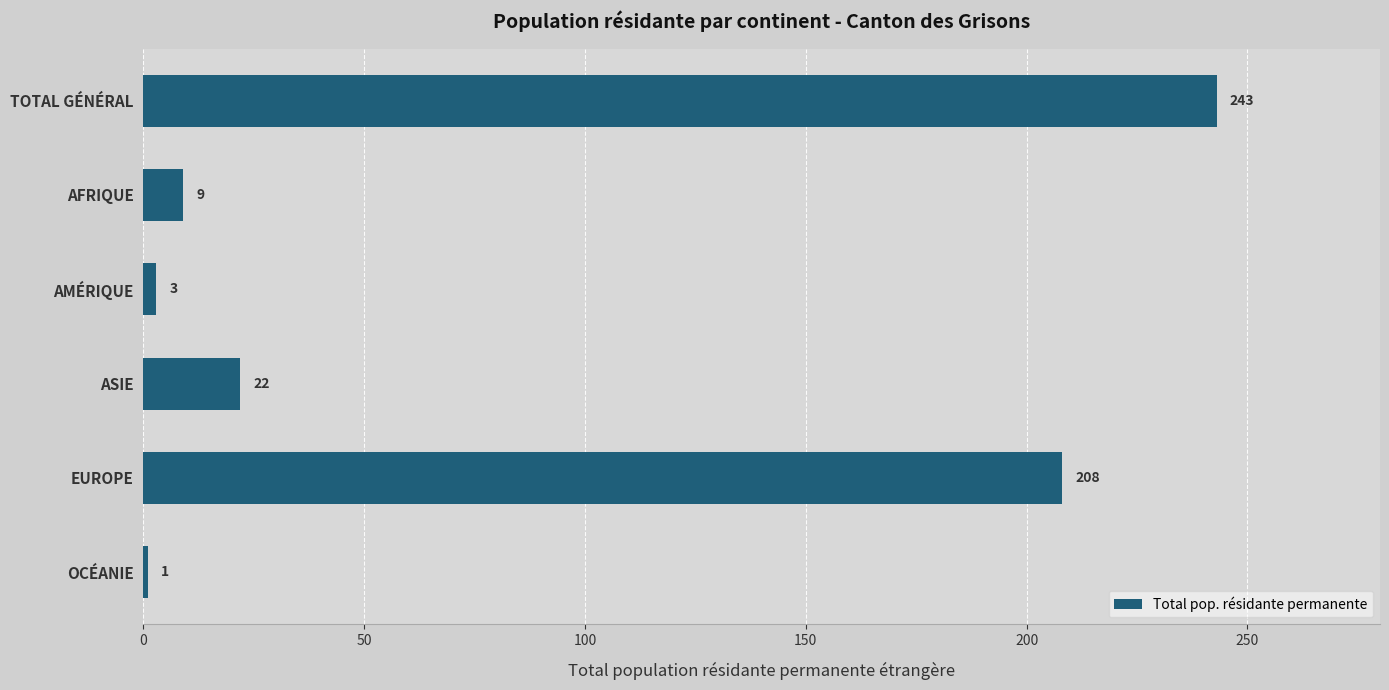

Between TOTAL GÉNÉRAL and EUROPE, which is larger?

TOTAL GÉNÉRAL